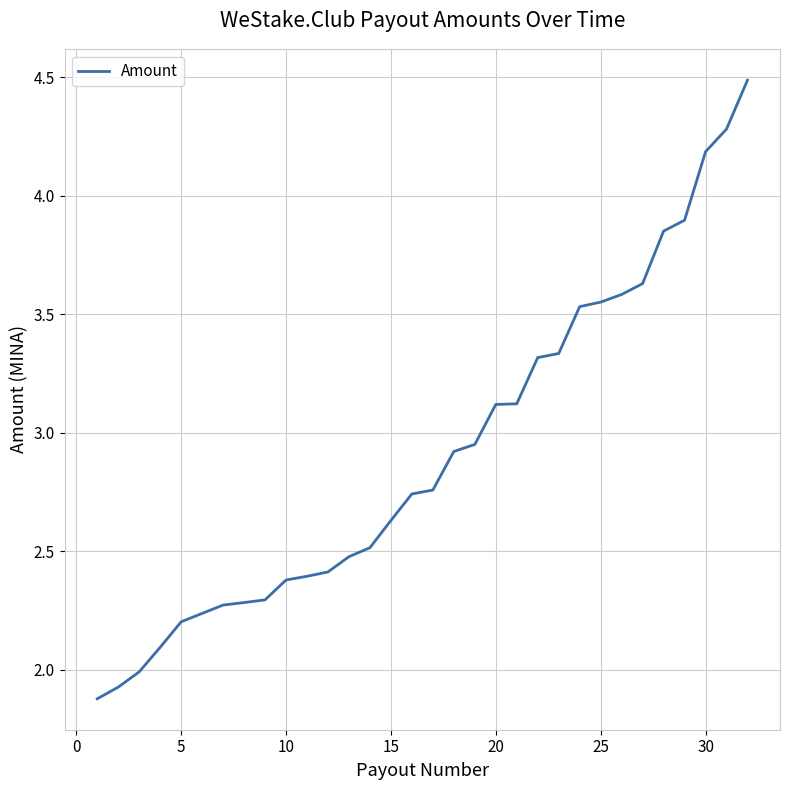

What is the smallest value displayed?

1.9